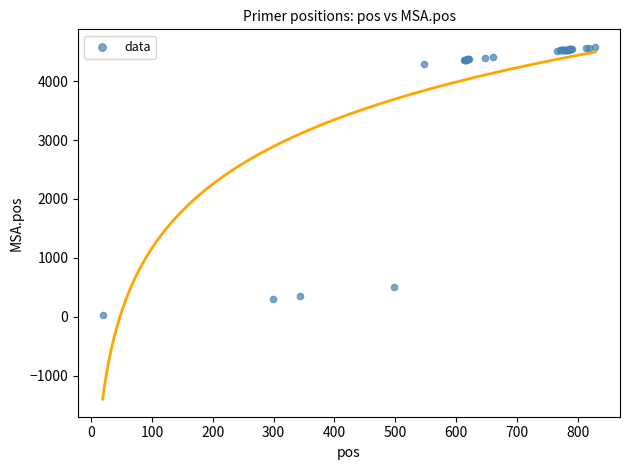

What Y value in the scatter plot is closest to 2301?

501